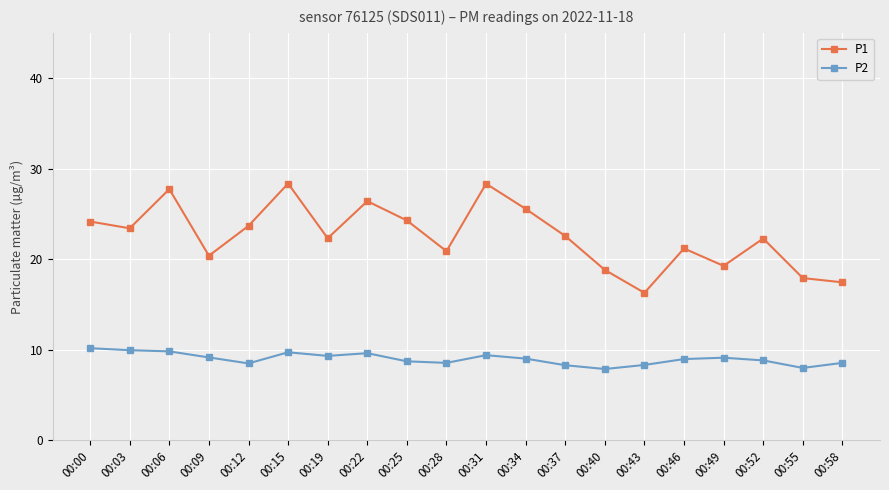

What is the sum of all P2 values?

179.5